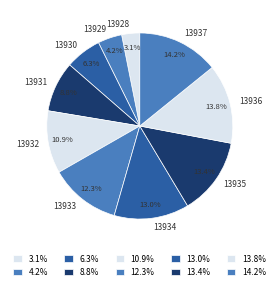

Combined, what portion of the pie is 13937 and 13935?

27.6%